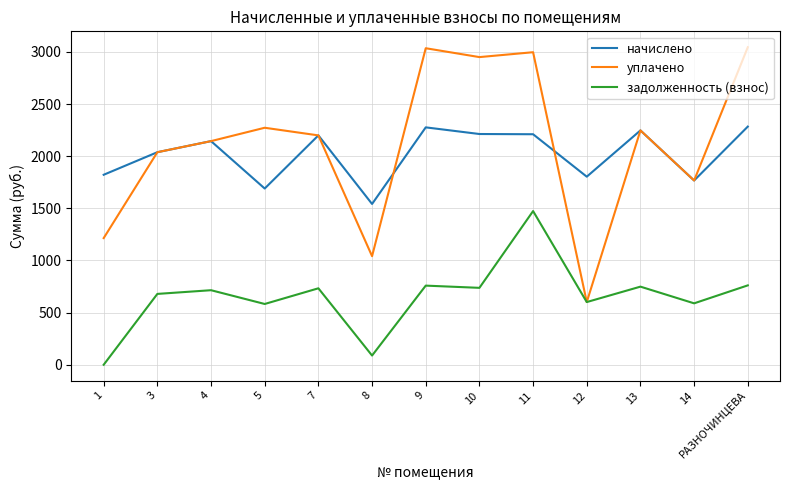

Does the chart display data point markers on the line(s)?

No